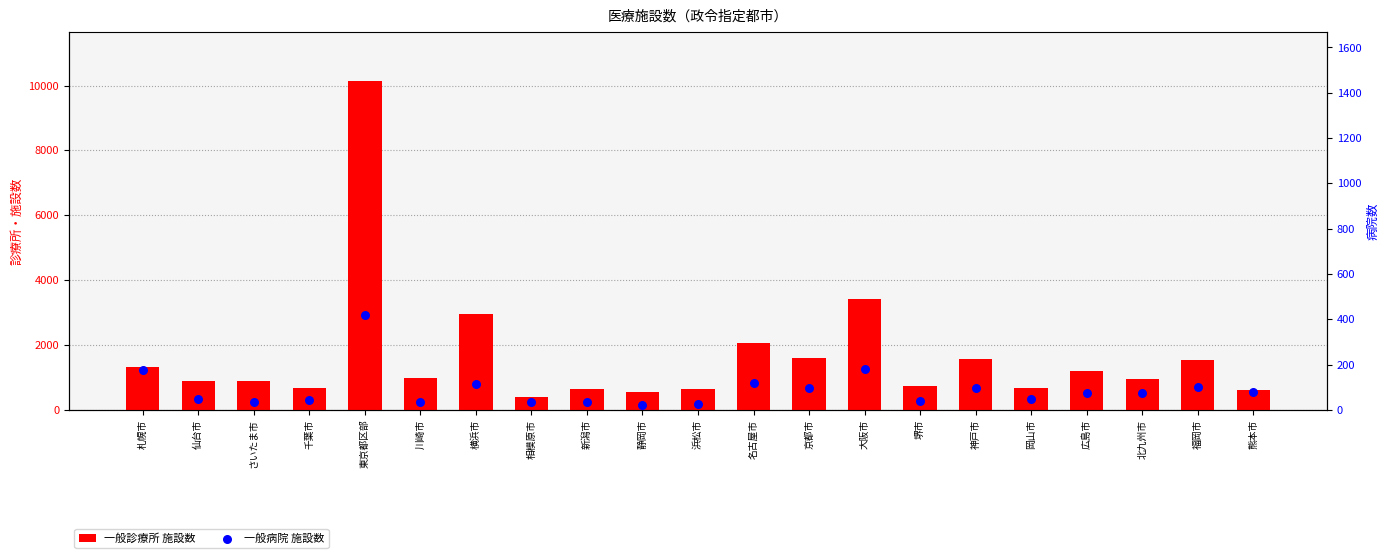

Which series has the largest total across all categories?

一般診療所 施設数